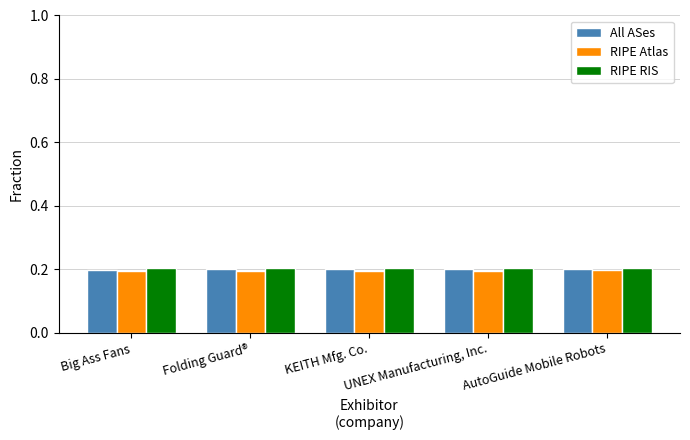

Count the All ASes values in the range 0 to 1.

5